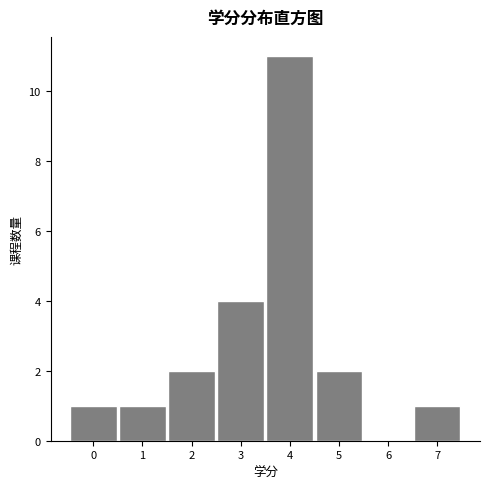

Reading left to right, transcribe all the data shown in this chart.

0=1	1=1	2=2	3=4	4=11	5=2	6=0	7=1